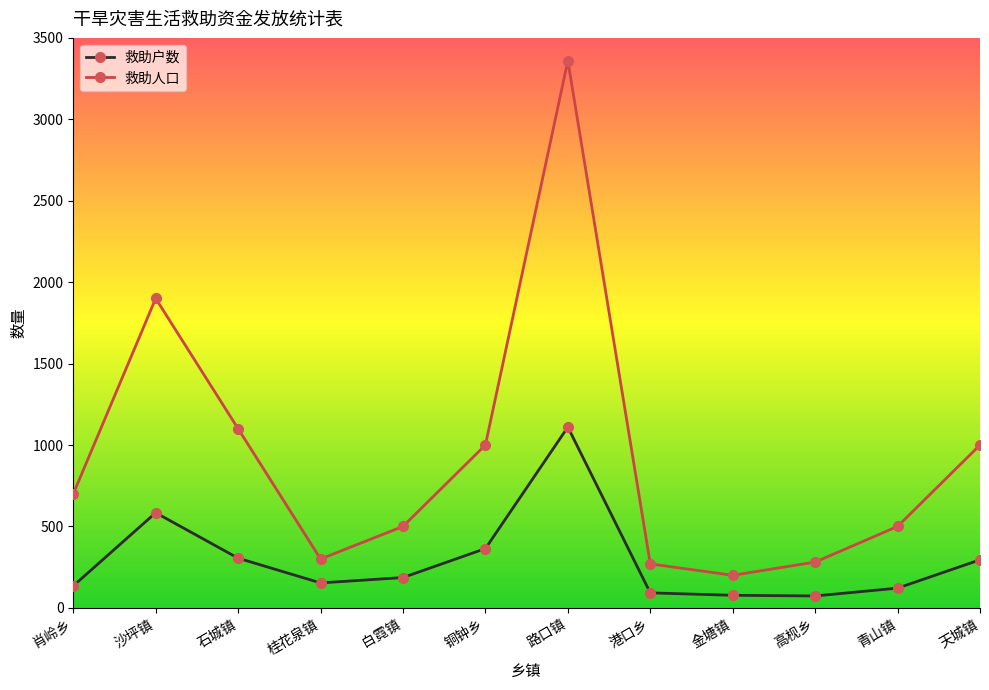

What is the spread (max minus min) of values at 路口镇?

2250